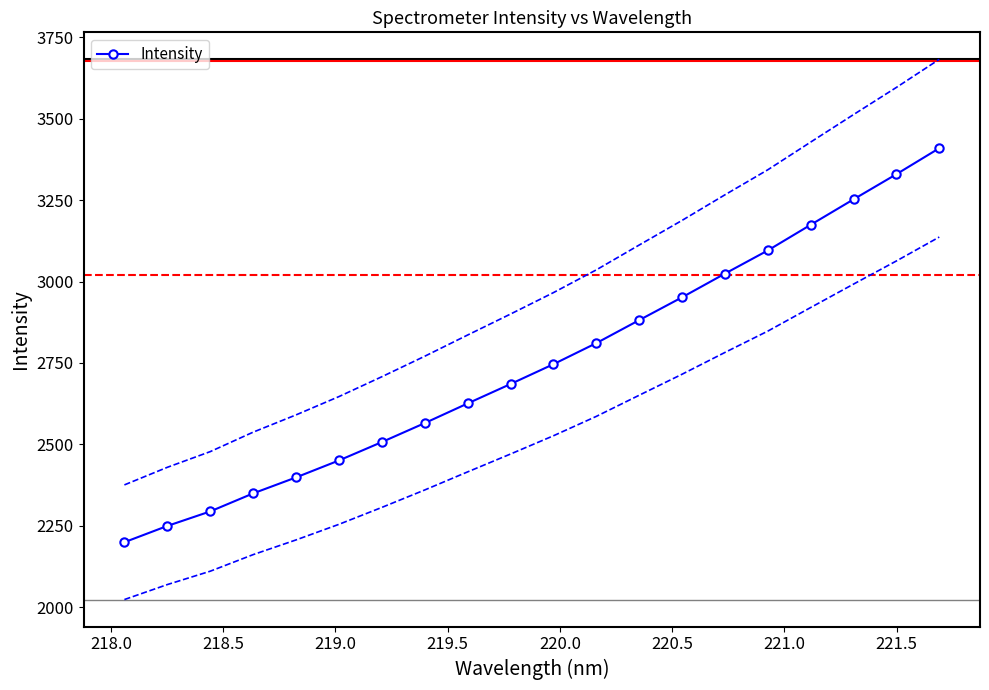

True or false: Intensity has more than 1 interior local peaks.

False